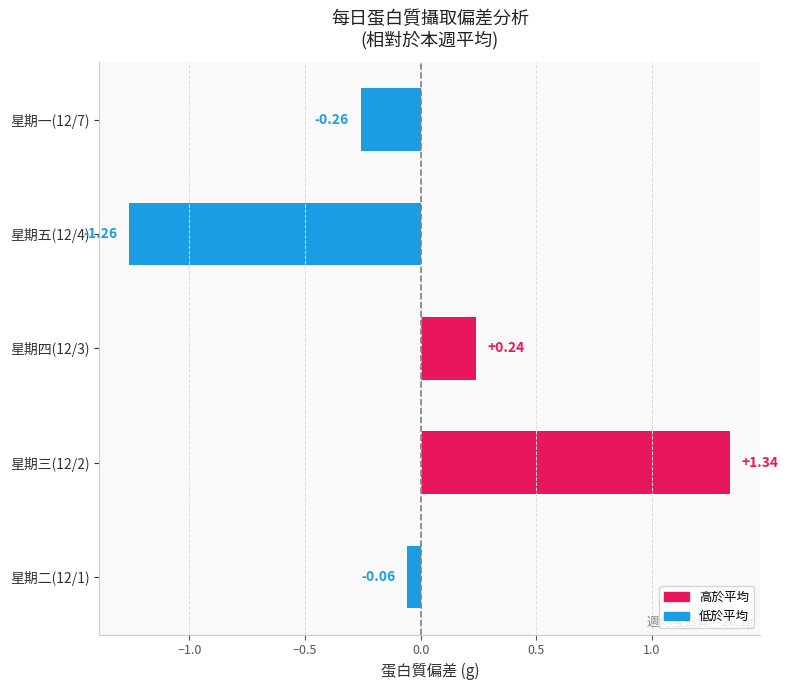

What is the sum of the values at 星期五(12/4) and 星期一(12/7)?

-1.5